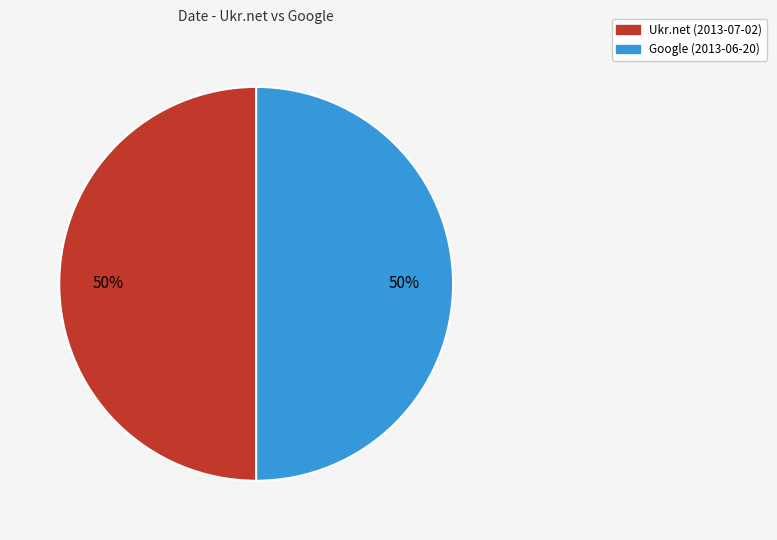

To the nearest percent, what is the average slice percentage?

50%